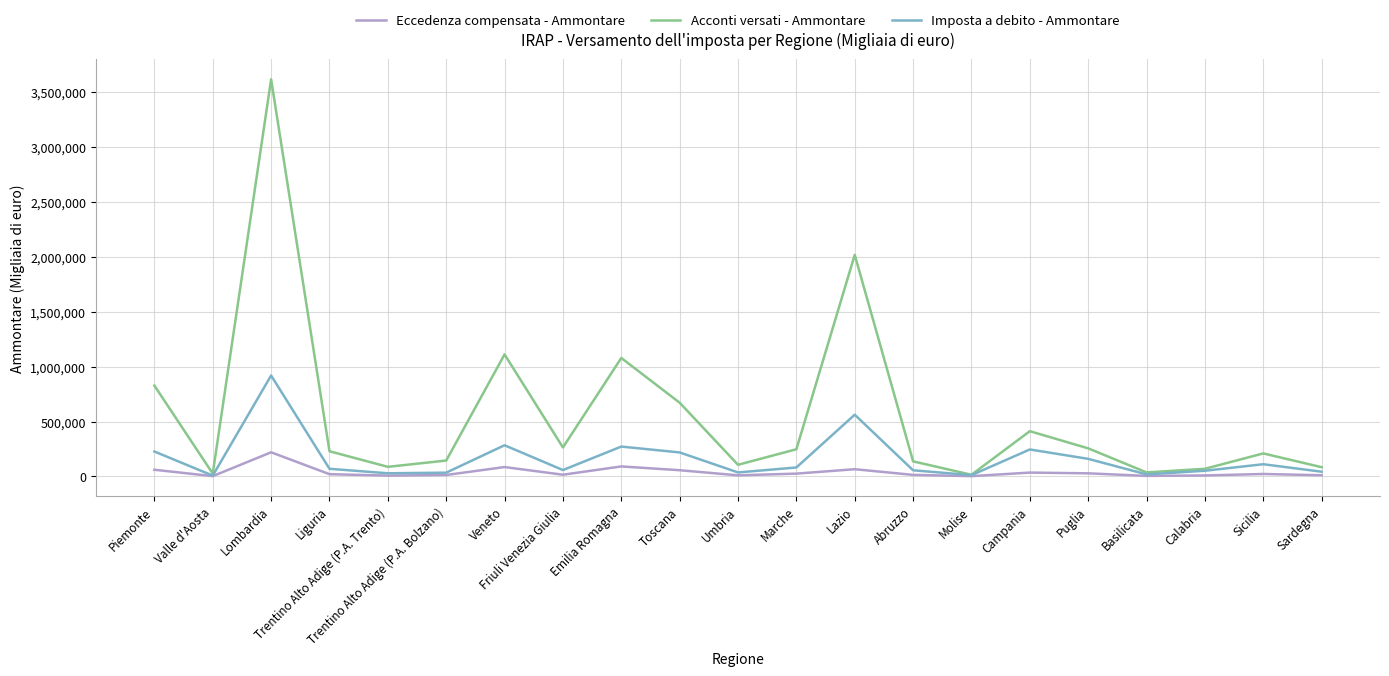

Where is Imposta a debito - Ammontare nearest to the value 463254?

Lazio